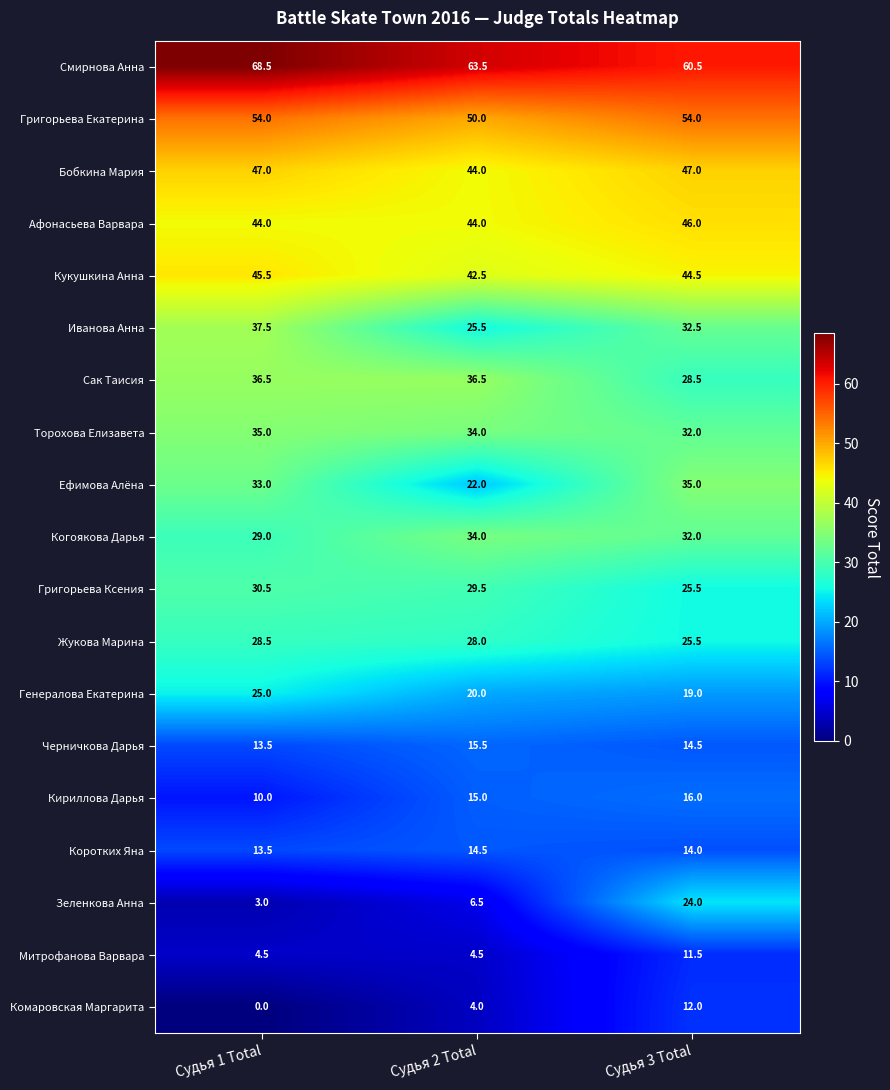

Which series has the largest total across all categories?

Смирнова Анна